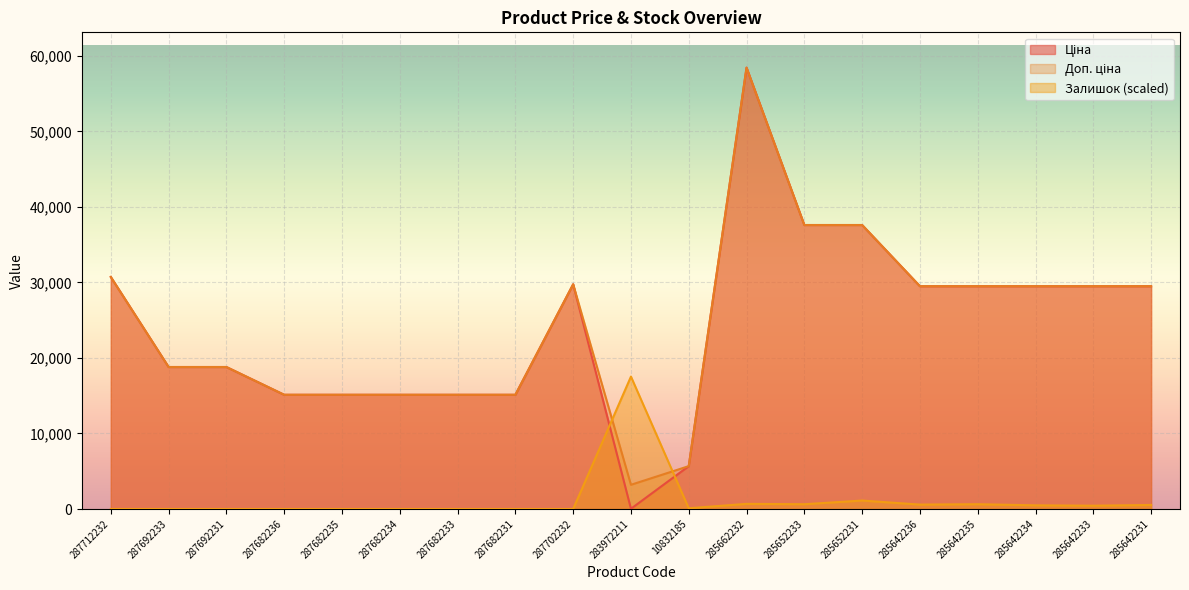

Reading left to right, transcribe all the data shown in this chart.

Ціна: 30717.1	18796.8	18796.8	15120.0	15120.0	15120.0	15120.0	15120.0	29747.2	32.0	5673.8	58426.5	37593.6	37593.6	29491.5	29491.5	29491.5	29491.5	29491.5
Доп. ціна: 30717.1	18796.8	18796.8	15120.0	15120.0	15120.0	15120.0	15120.0	29747.2	3205.0	5673.8	58426.5	37593.6	37593.6	29491.5	29491.5	29491.5	29491.5	29491.5
Залишок: 0.0	0.0	0.0	0.0	0.0	0.0	0.0	0.0	0.0	17528.0	97.4	681.6	633.0	1119.8	584.3	633.0	486.9	438.2	535.6